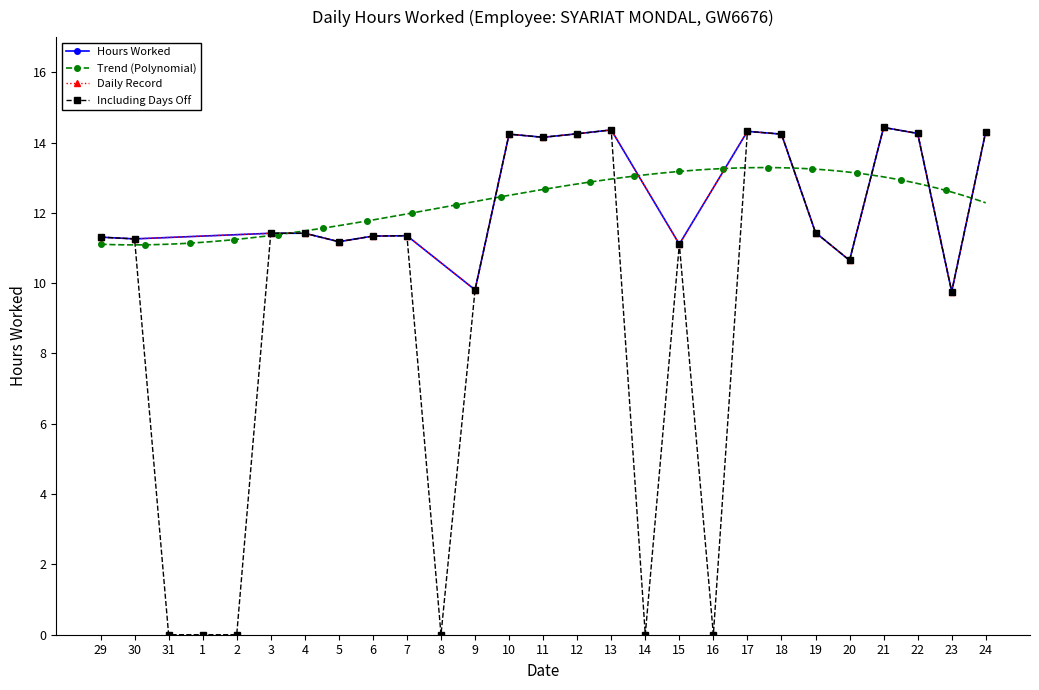

Reading left to right, list all the values displayed in this chart.

11.3	11.3	0.0	0.0	0.0	11.4	11.4	11.2	11.3	11.3	0.0	9.8	14.2	14.2	14.2	14.4	0.0	11.1	0.0	14.3	14.2	11.4	10.7	14.4	14.3	9.8	14.3